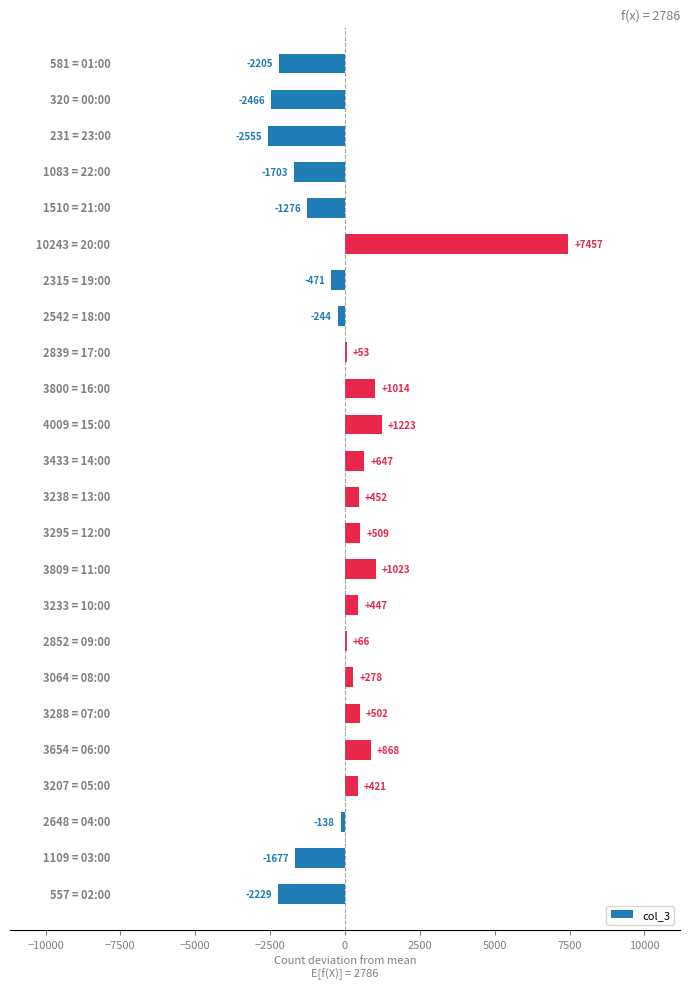

What is the maximum value shown in the chart?

7457.2